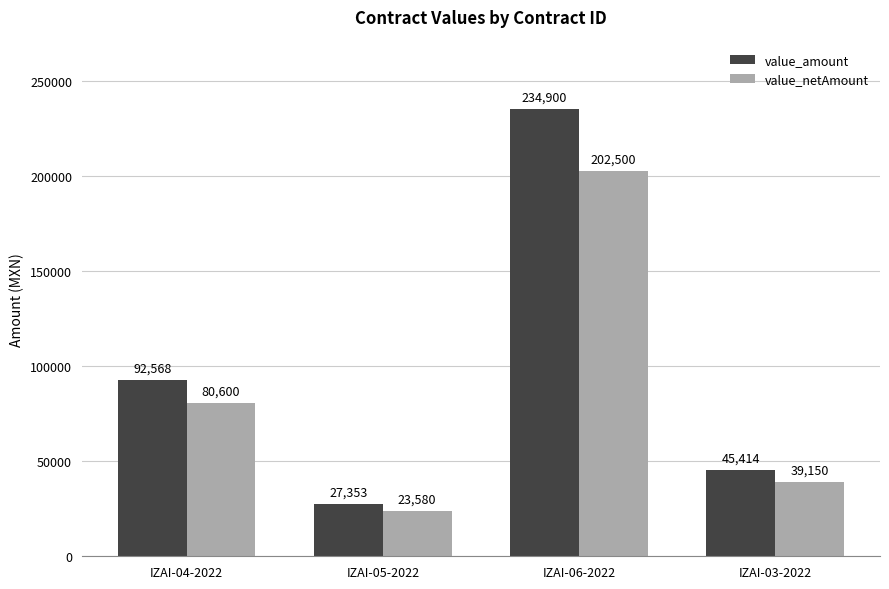

Which series has the widest spread of values?

value_amount